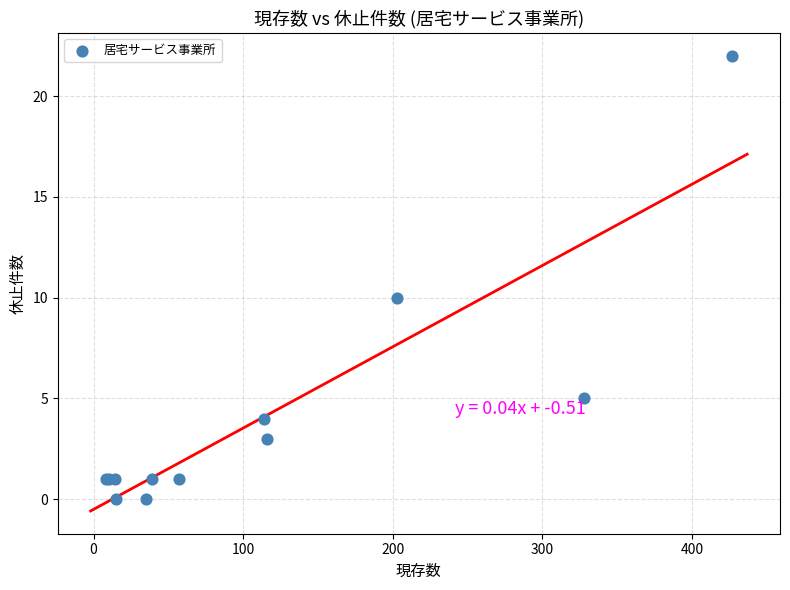

What Y value in the scatter plot is closest to 11?

10